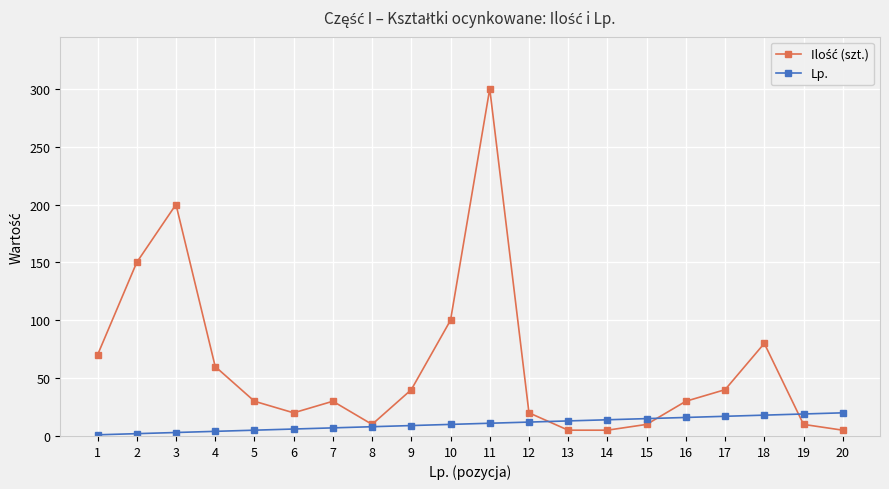

At which category is the sum across all series the highest?

11